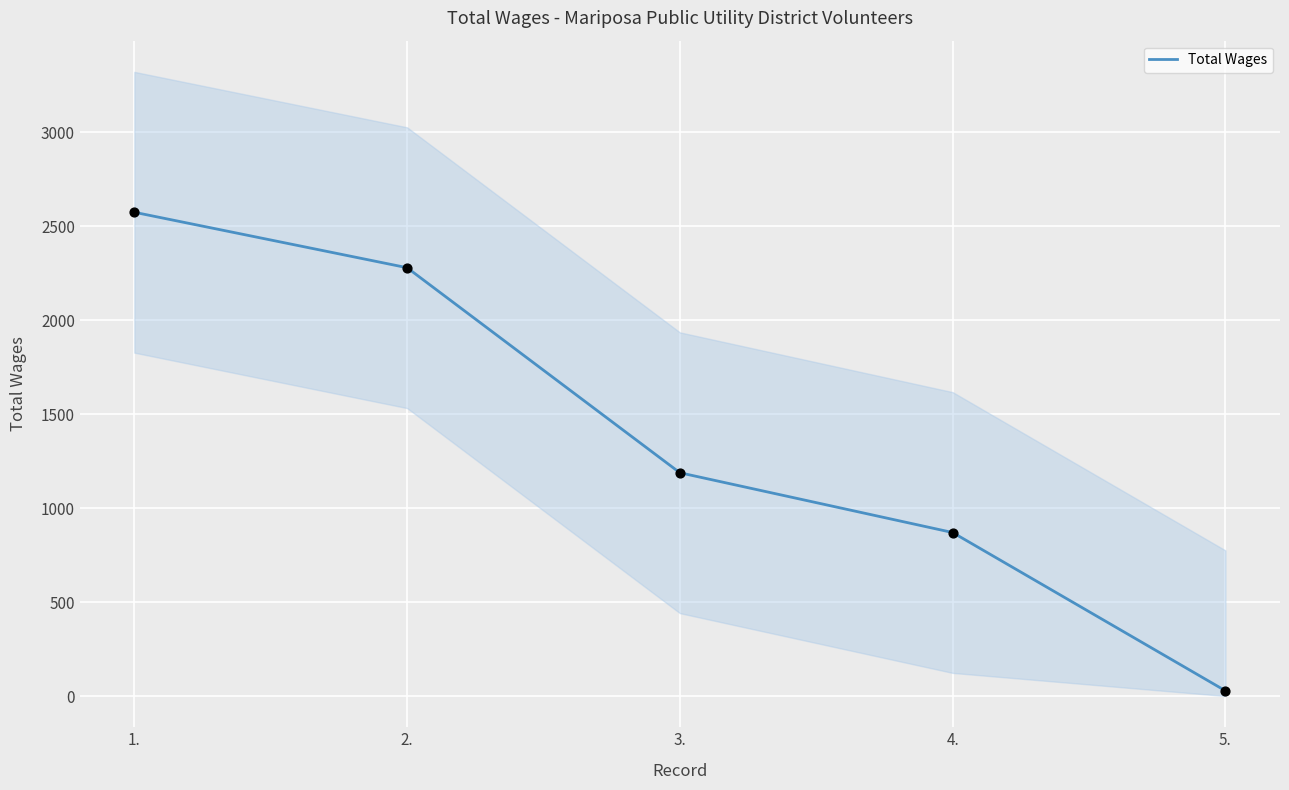

What is the change in value from 1. to 4.?

-1704